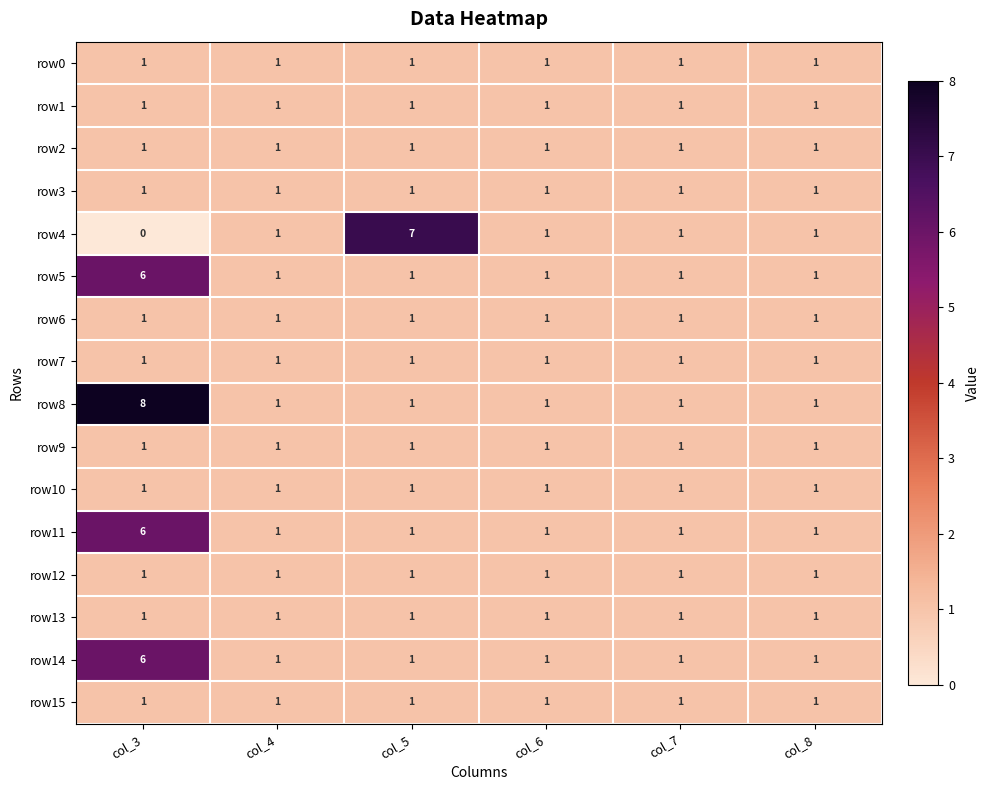

Between col_5 and col_7, which series saw the biggest shift?

row4